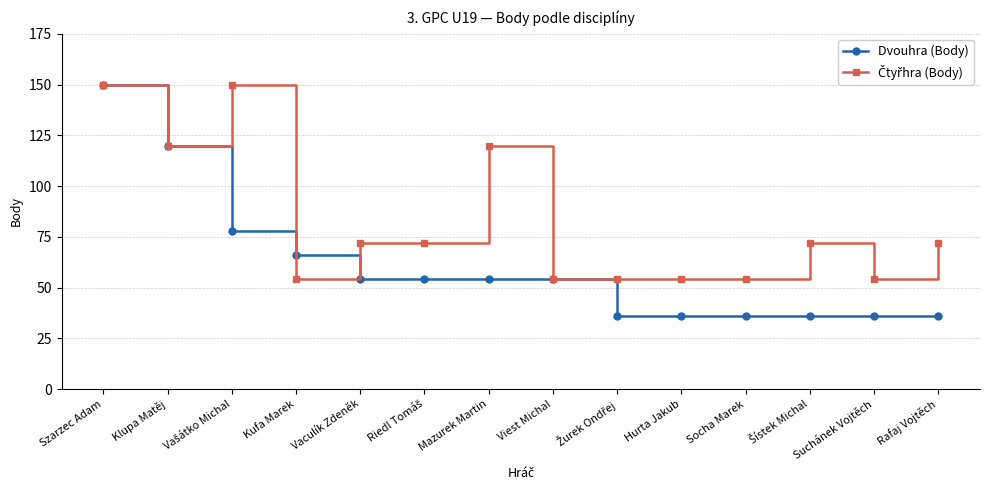

How many categories are shown in the chart?

14